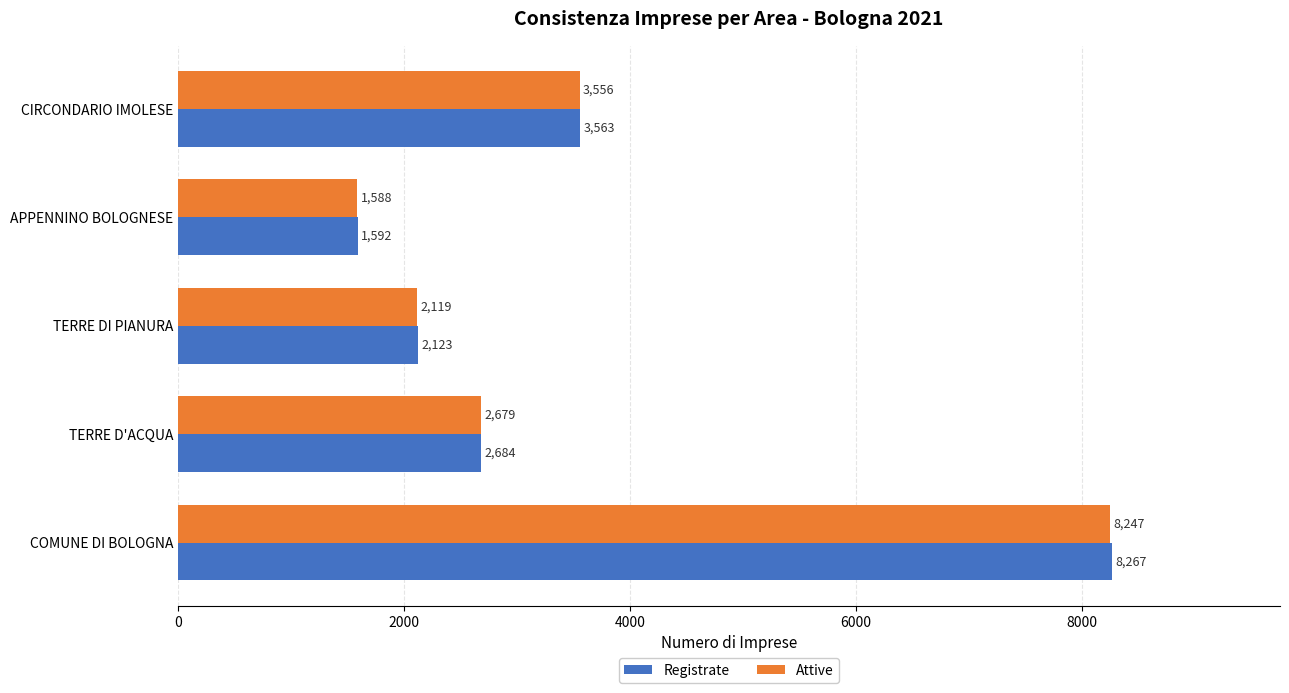

True or false: Registrate has a value of 8267 at COMUNE DI BOLOGNA.

True